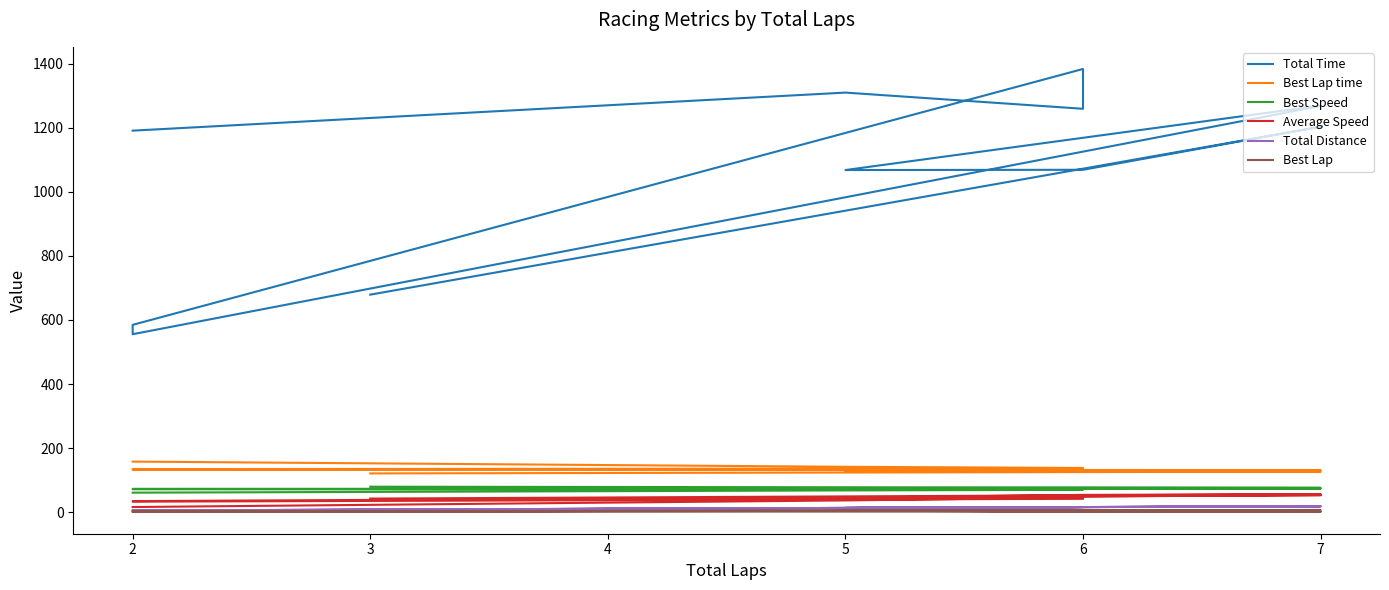

True or false: Best Lap and Total Distance cross at least once.

False